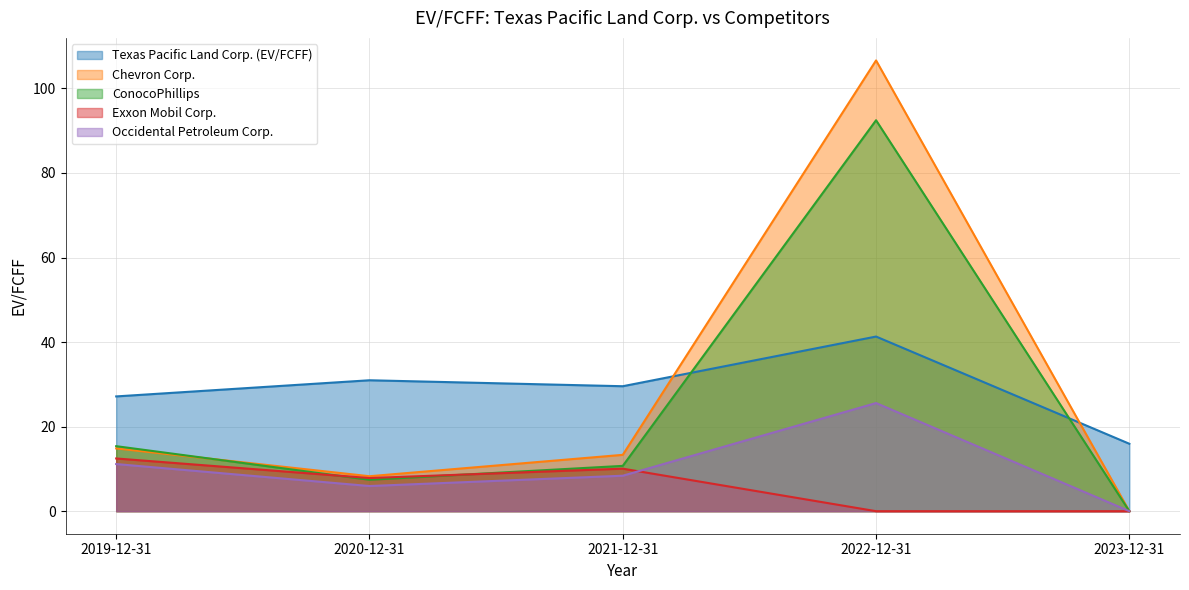

How many lines are shown in the chart?

5